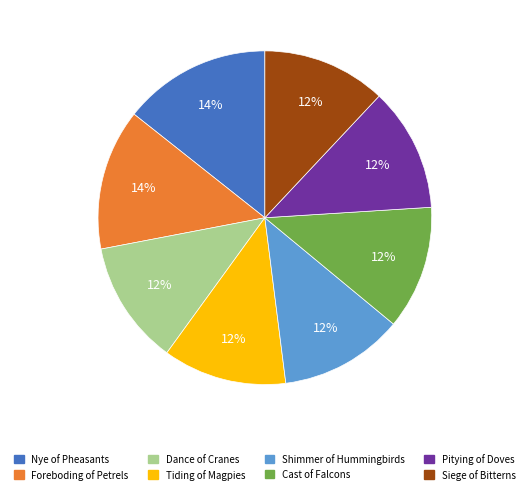

What is the ratio of the value at Pitying of Doves to the value at Tiding of Magpies?

1.0